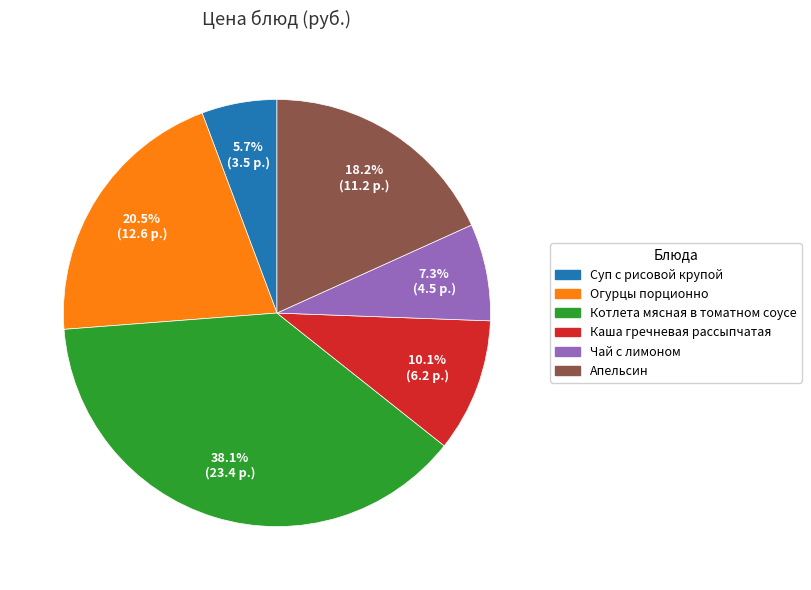

To the nearest percent, what portion does Котлета мясная в томатном соусе represent?

38%